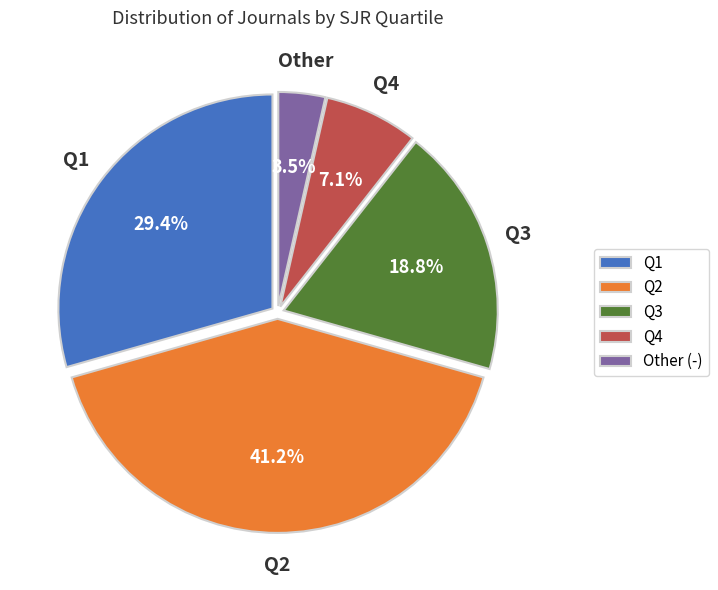

Is Q2 the majority of the pie?

No